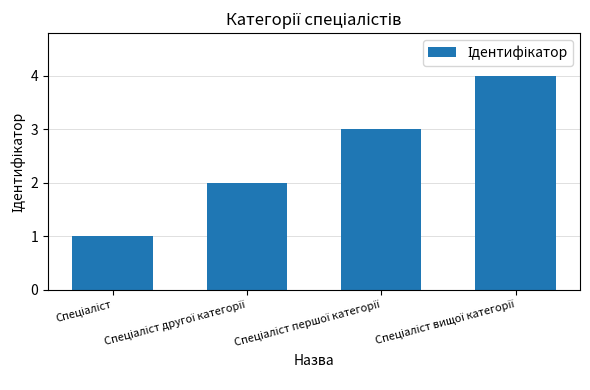

What is the maximum value shown in the chart?

4